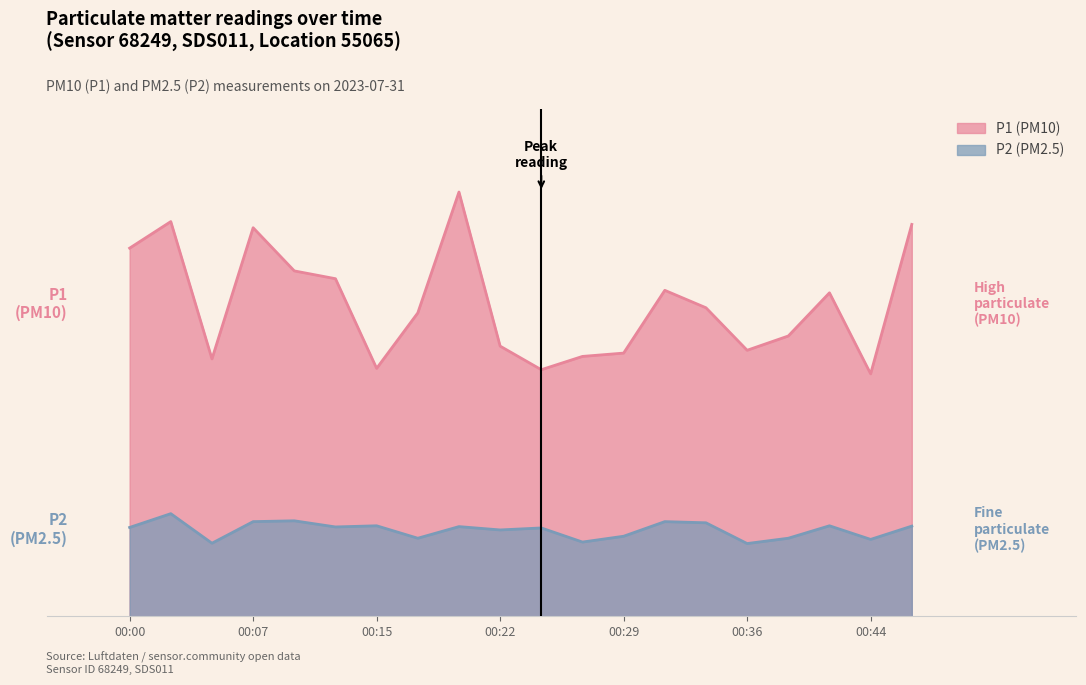

Rank the categories by P1 value from lowest to highest.

00:44, 00:24, 00:15, 00:05, 00:27, 00:29, 00:36, 00:22, 00:39, 00:17, 00:34, 00:41, 00:32, 00:12, 00:10, 00:00, 00:07, 00:46, 00:02, 00:19